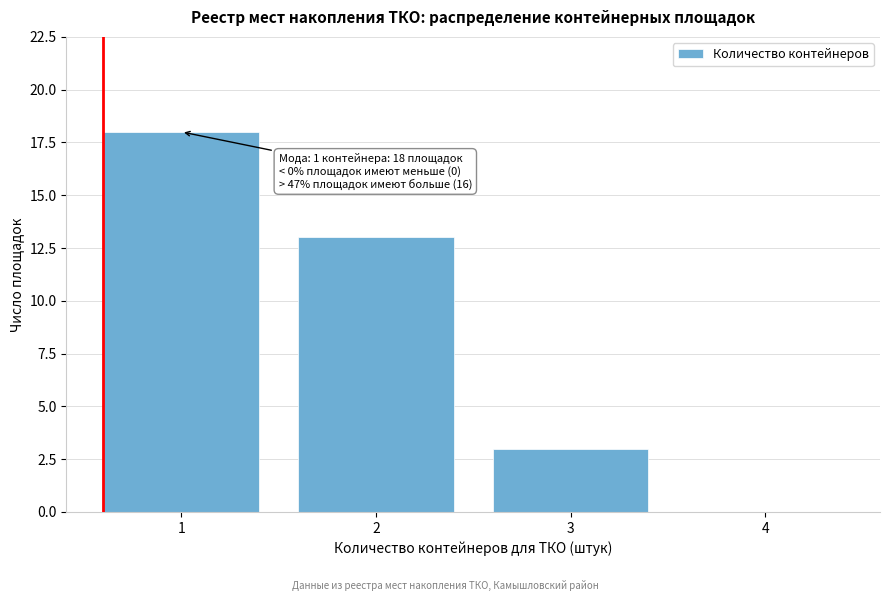

Reading left to right, what are all the values shown in this chart?

1=18	2=13	3=3	4=0